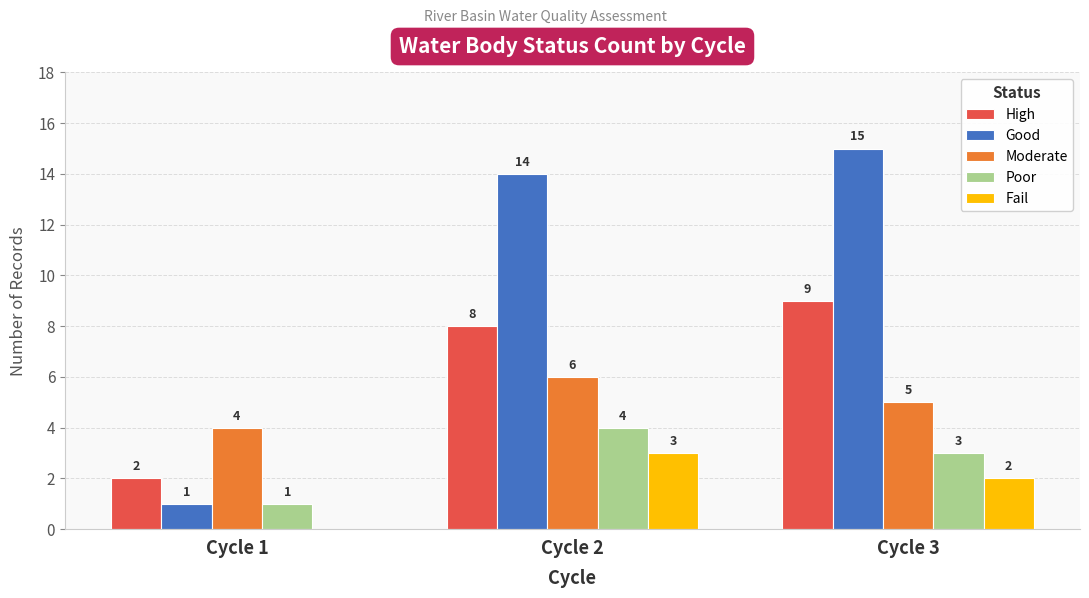

Between Cycle 1 and Cycle 3, which series saw the biggest shift?

Good